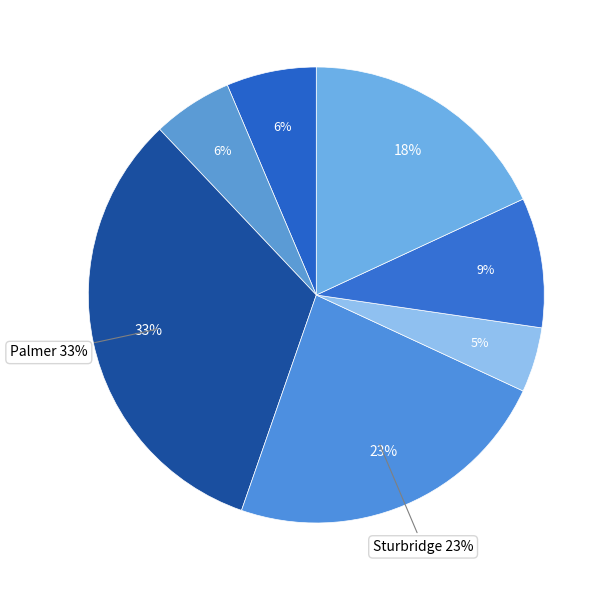

What percentage is the Wales slice, to the nearest percent?

5%